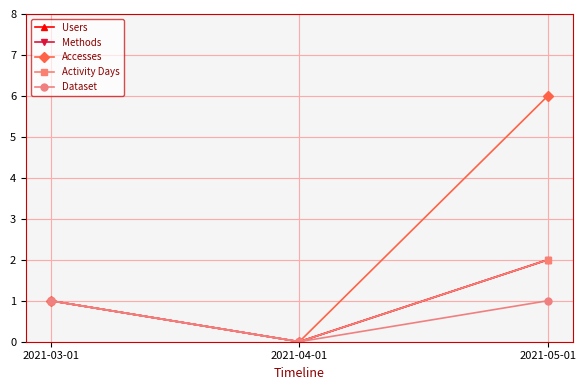

Does the chart have visible grid lines?

Yes